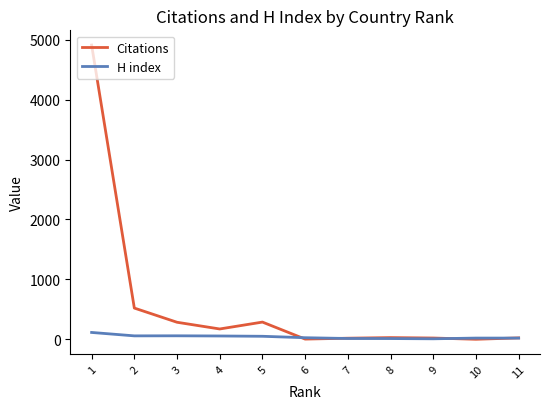

In Citations, how many points are lower than both neighbors (excluding endpoints)?

3